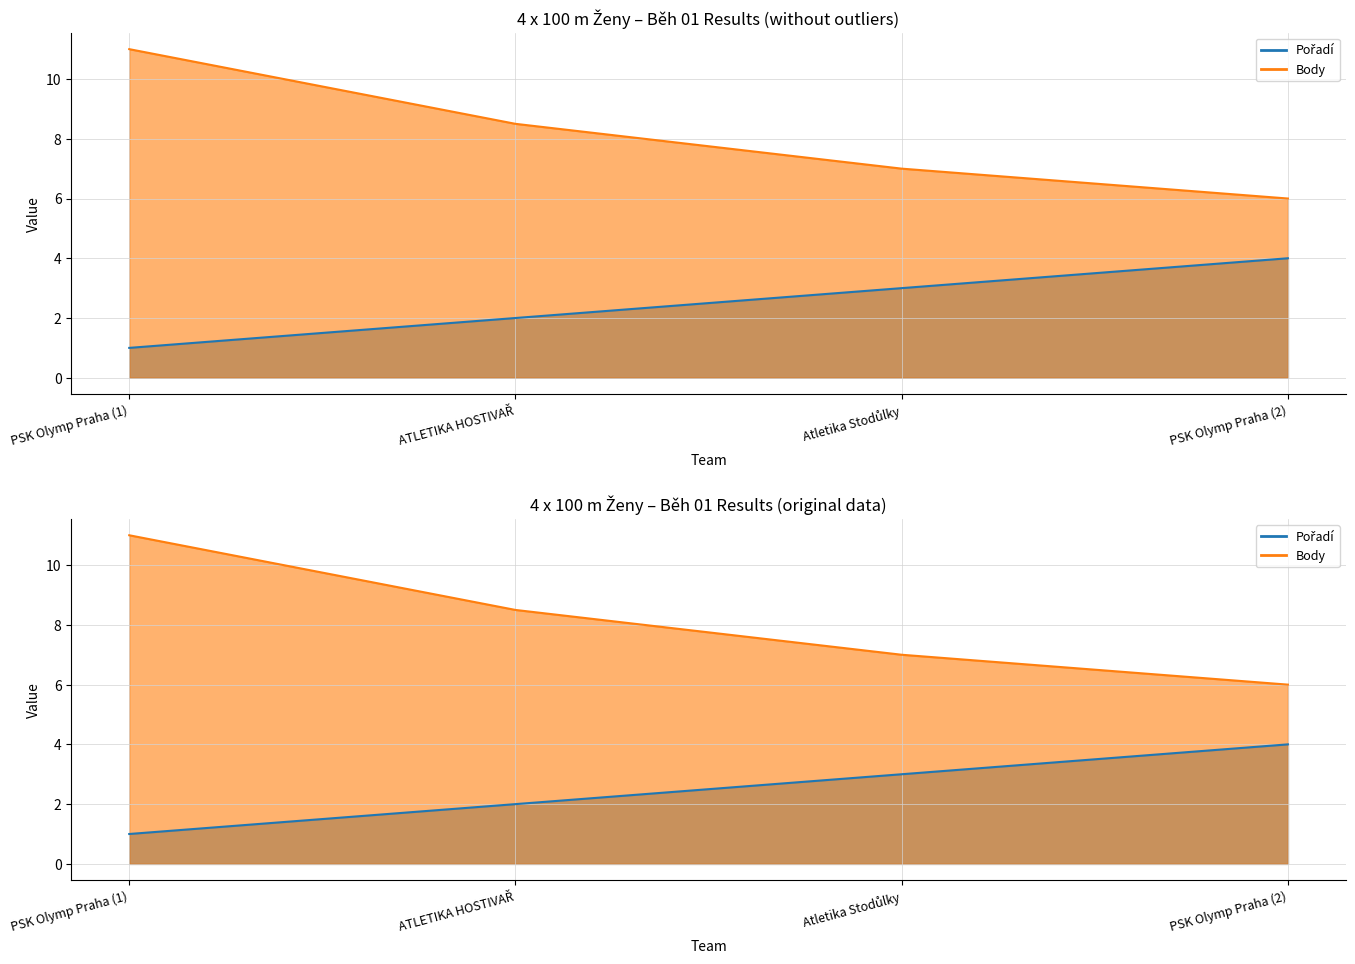

How many data points in Pořadí are less than 3?

2